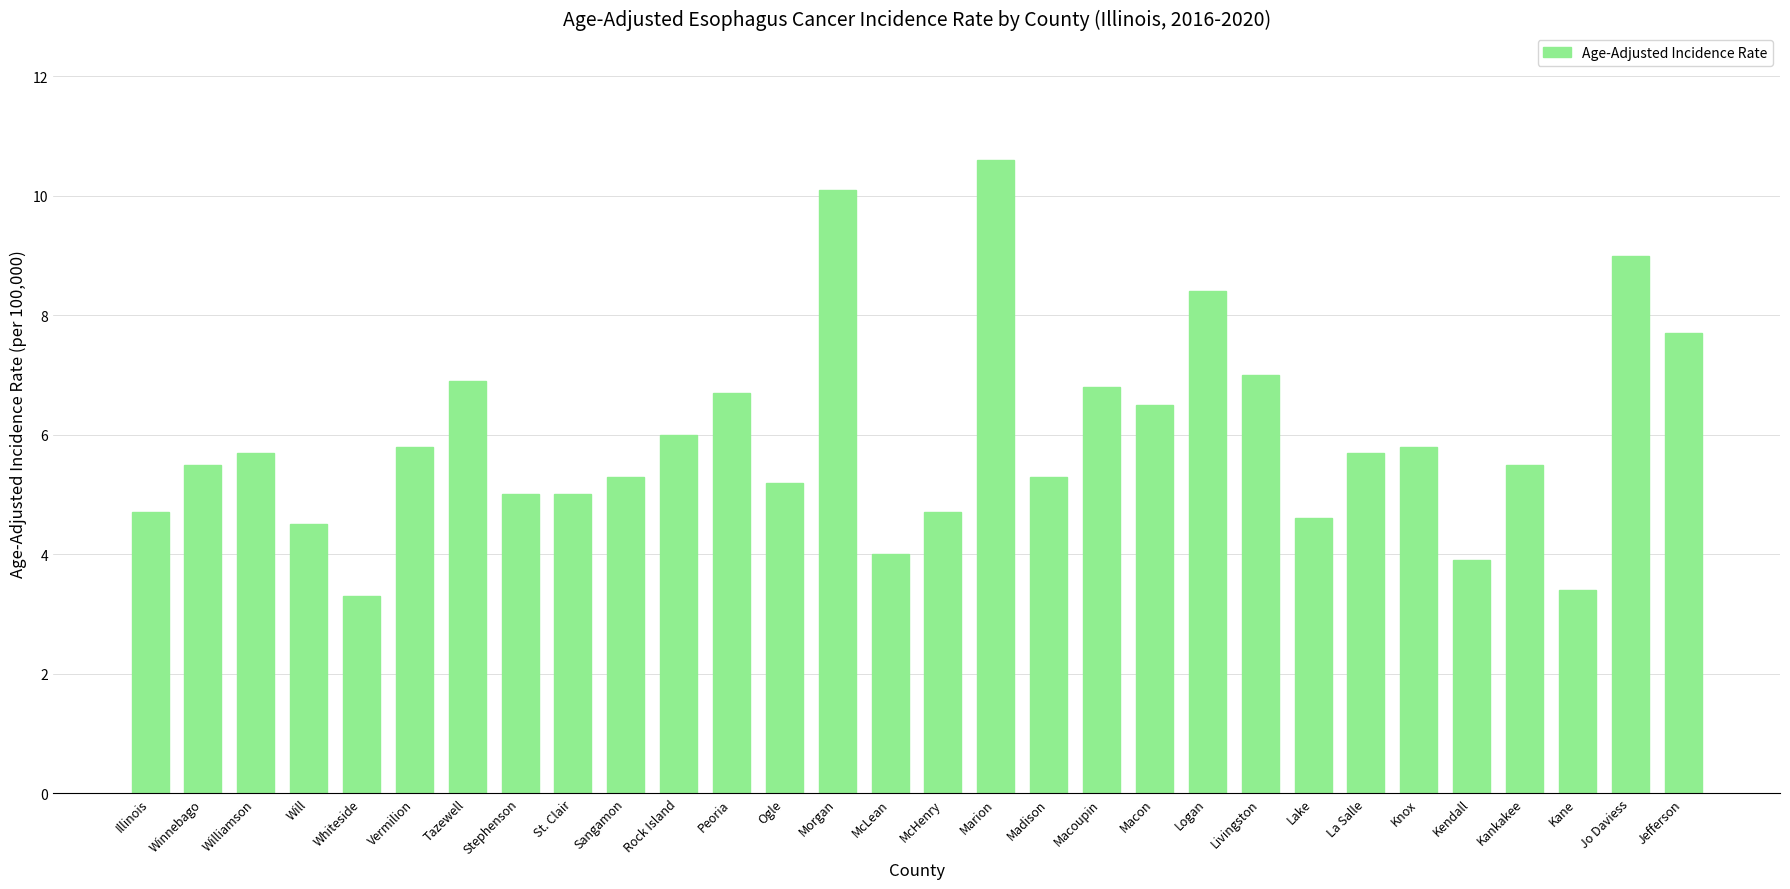

What is the value of the 13th bar from the left?

5.2